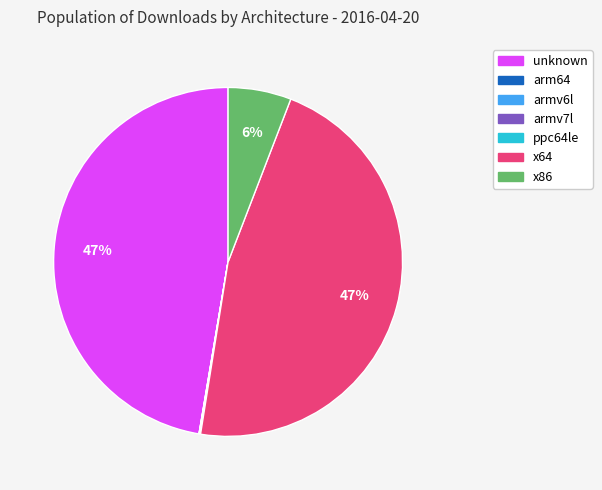

Does any single category account for the majority?

No